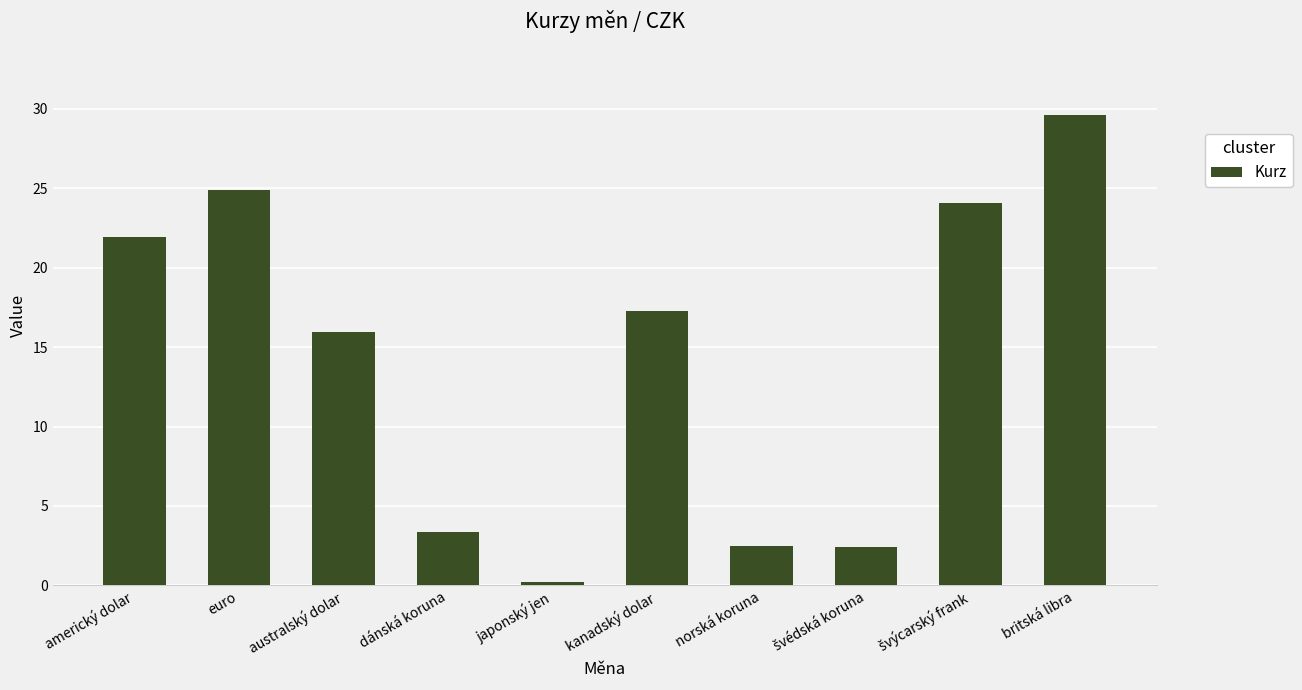

What is the difference between the values at japonský jen and australský dolar?

15.7